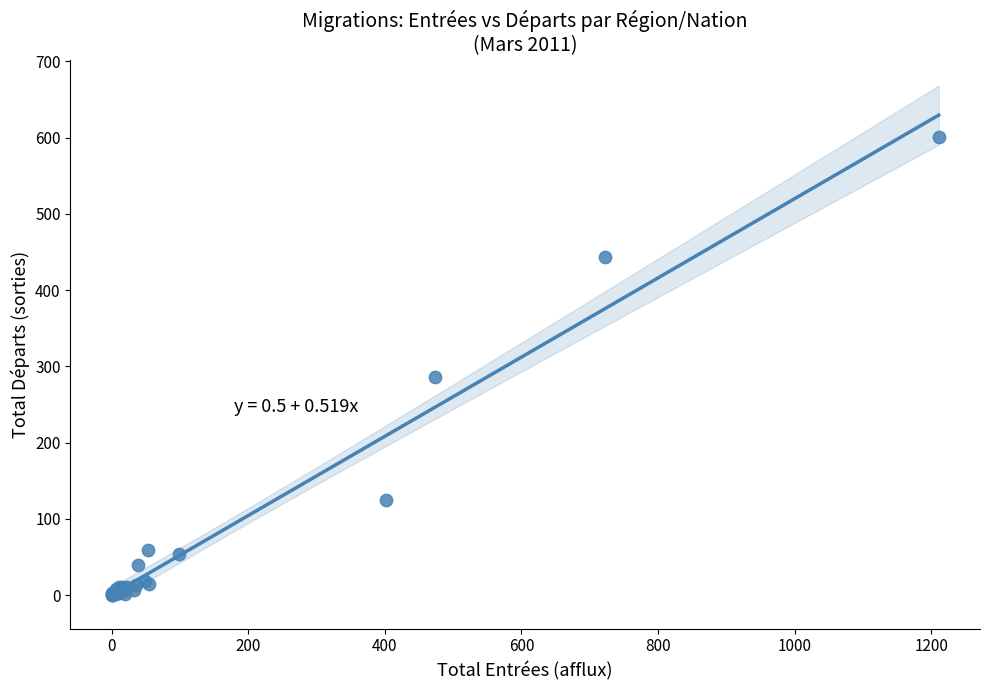

What Y value in the scatter plot is closest to 300?

286